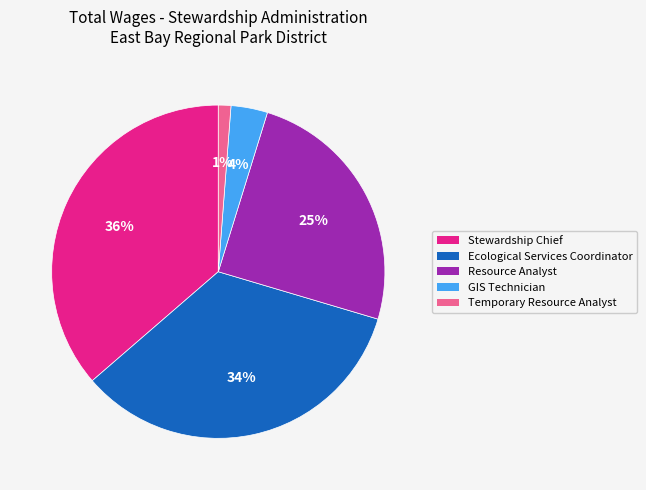

To the nearest percent, what portion does GIS Technician represent?

4%